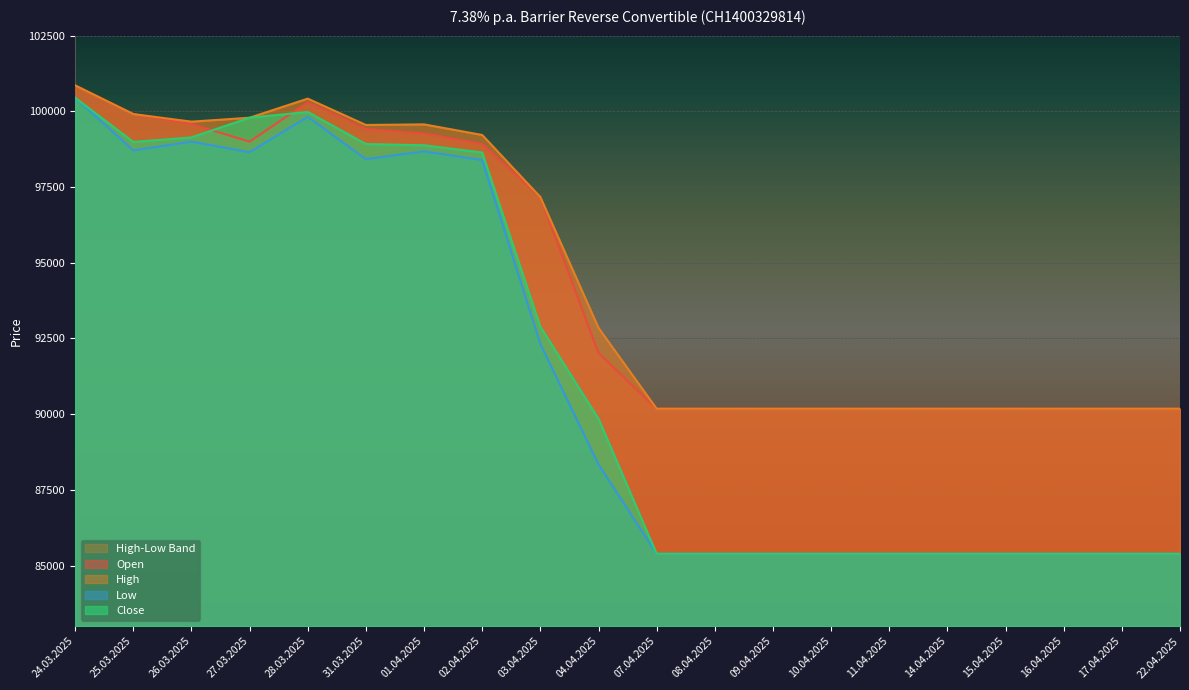

What is the label of the 3rd point from the left?

26.03.2025